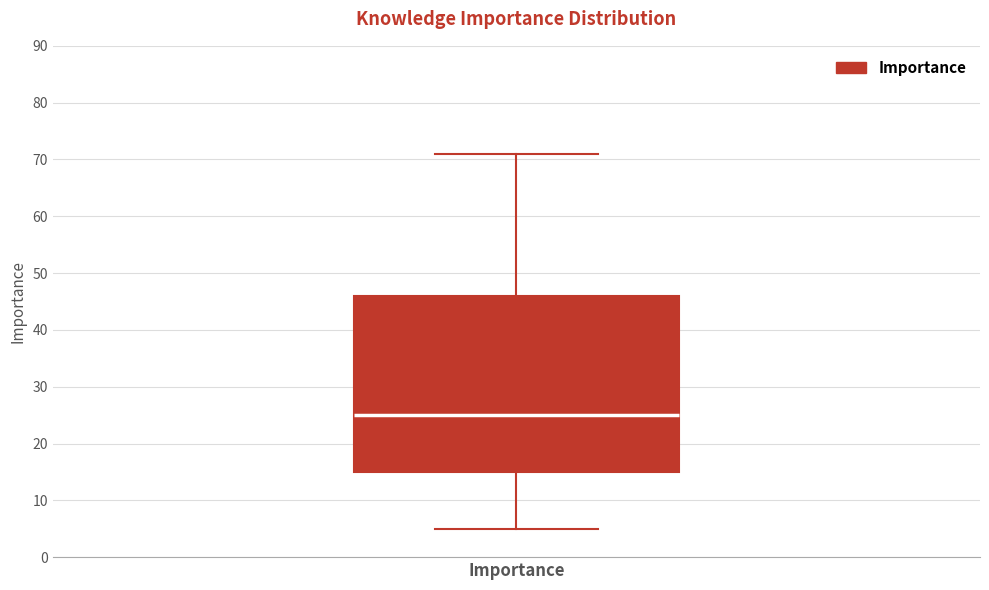

Transcribe this box plot: give where the median line is, the range the box spans, and where the two whiskers end, as read against the y-axis. The values are not printed on the chart, so give them approximately, as read against the axis.

median 25, box 15 to 46, whiskers 5 to 71